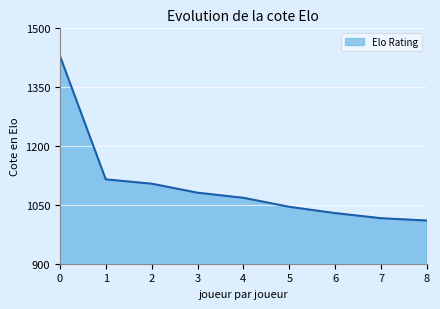

Reading right to left, transcribe all the data shown in this chart.

8=1010	7=1016	6=1029	5=1045	4=1068	3=1081	2=1104	1=1115	0=1430